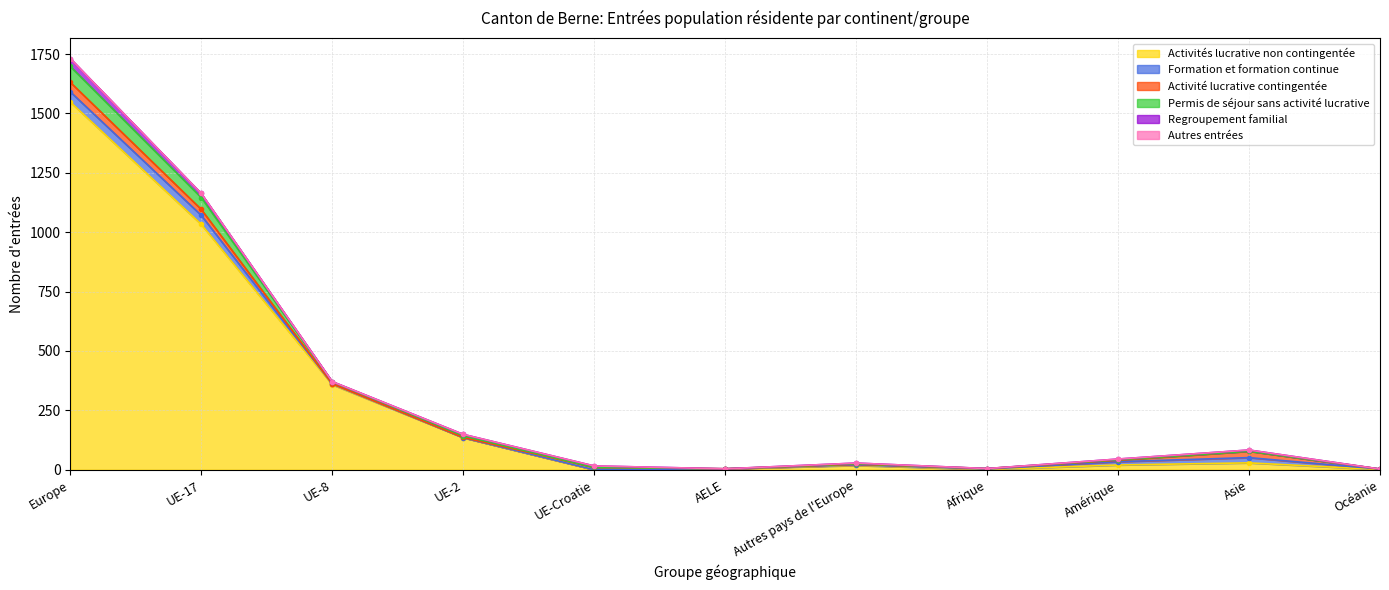

What is the difference between the highest and lowest values at Afrique?

2